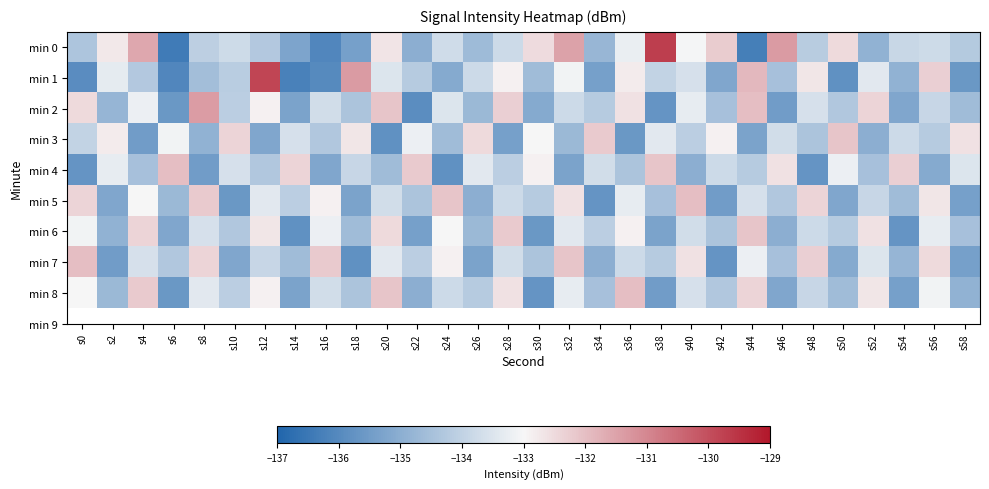

What is the spread (max minus min) of values at s30?

3.2